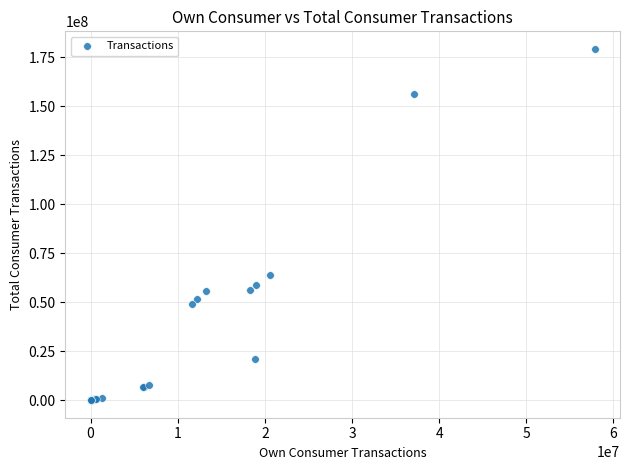

What Y value in the scatter plot is closest to 89615793?

63946619